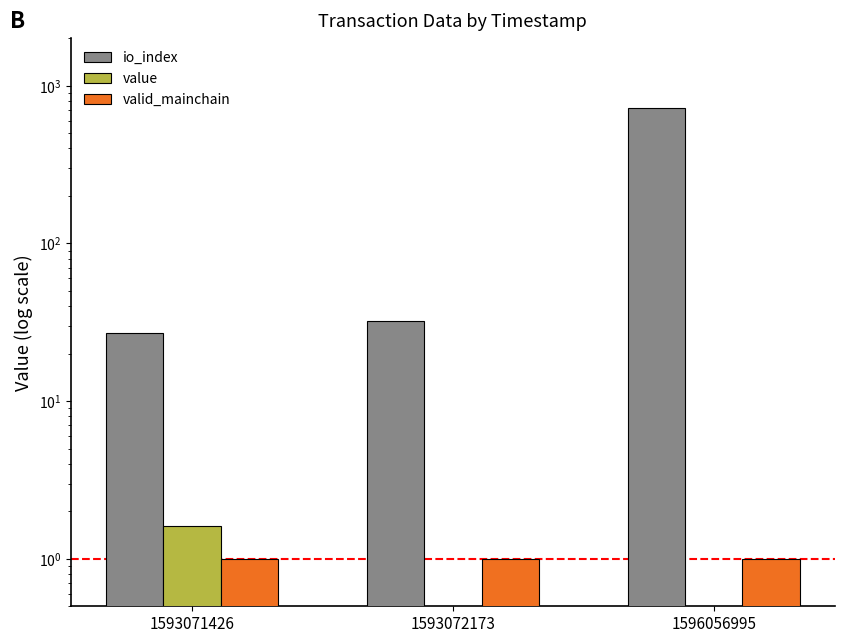

Which series has the largest total across all categories?

io_index